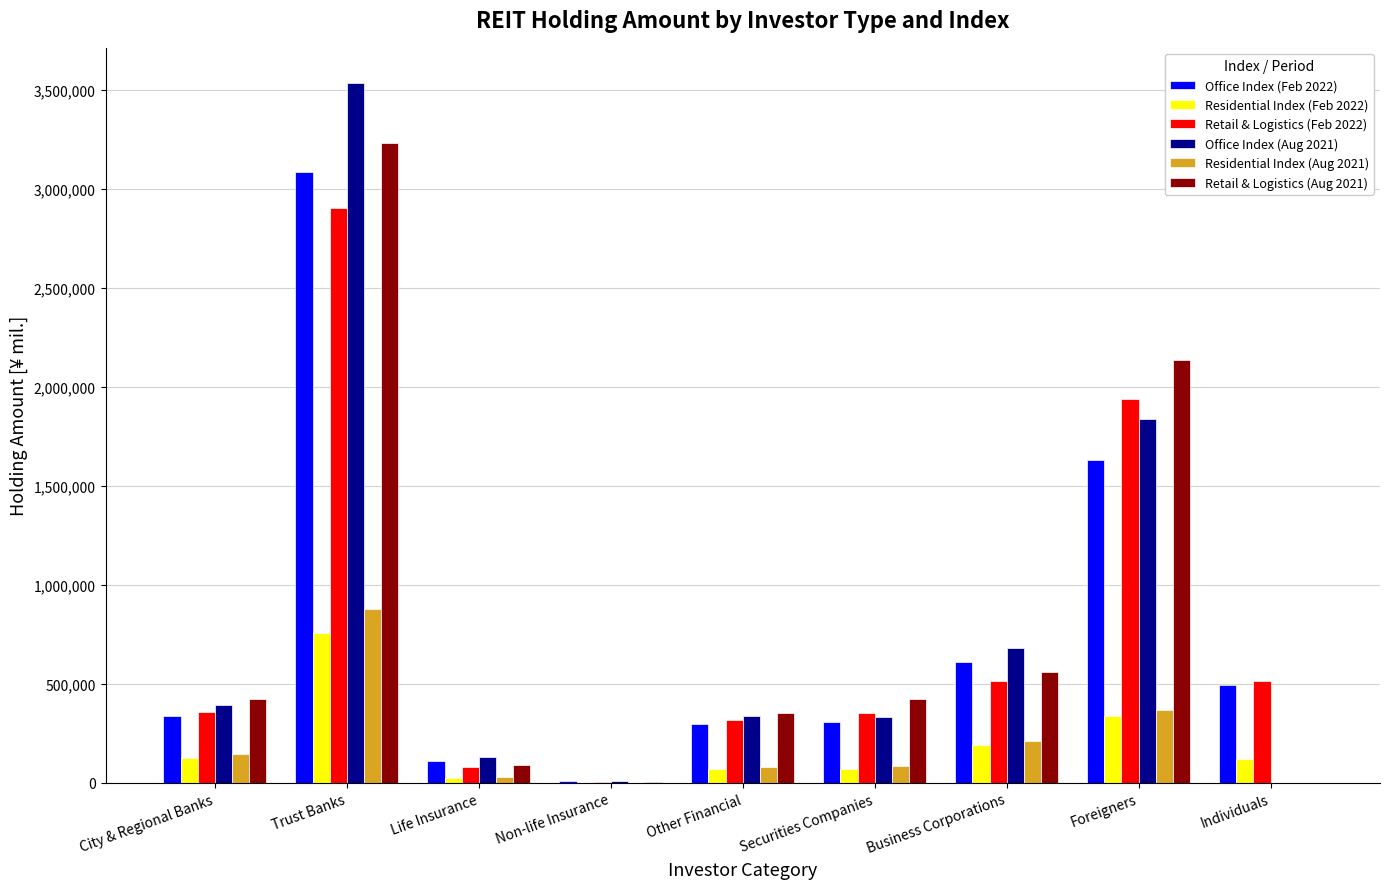

What is the total value across all series at Business Corporations?

2765825